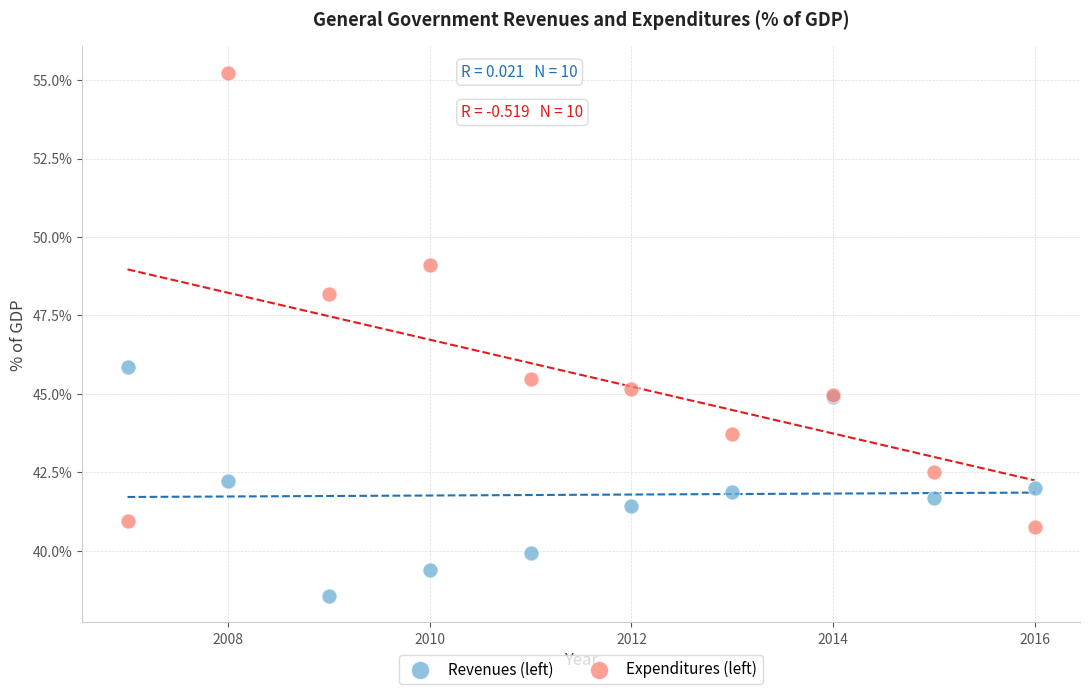

Which series reaches the maximum Y coordinate?

Expenditures (left)